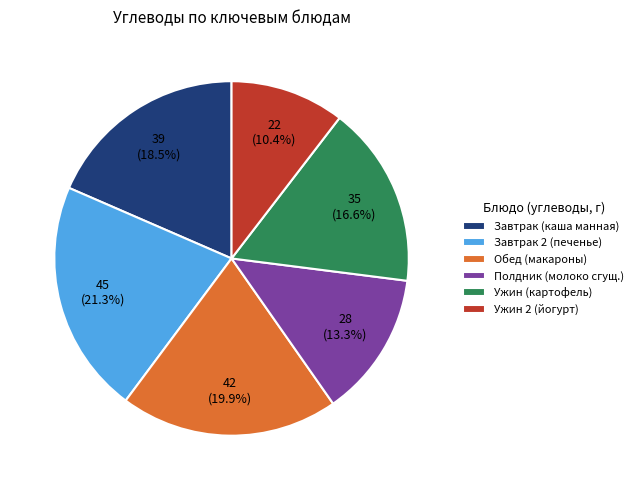

Approximately how many times larger is the value at Полдник (молоко сгущ.) compared to Завтрак (каша манная)?

0.7